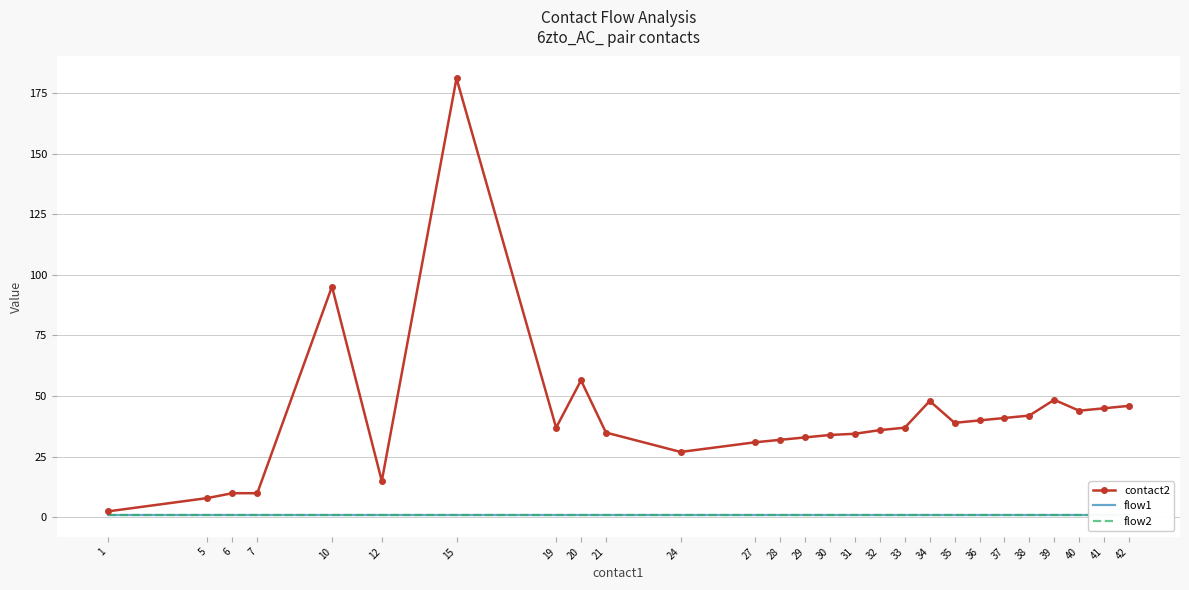

True or false: flow2 and flow1 cross at least once.

False